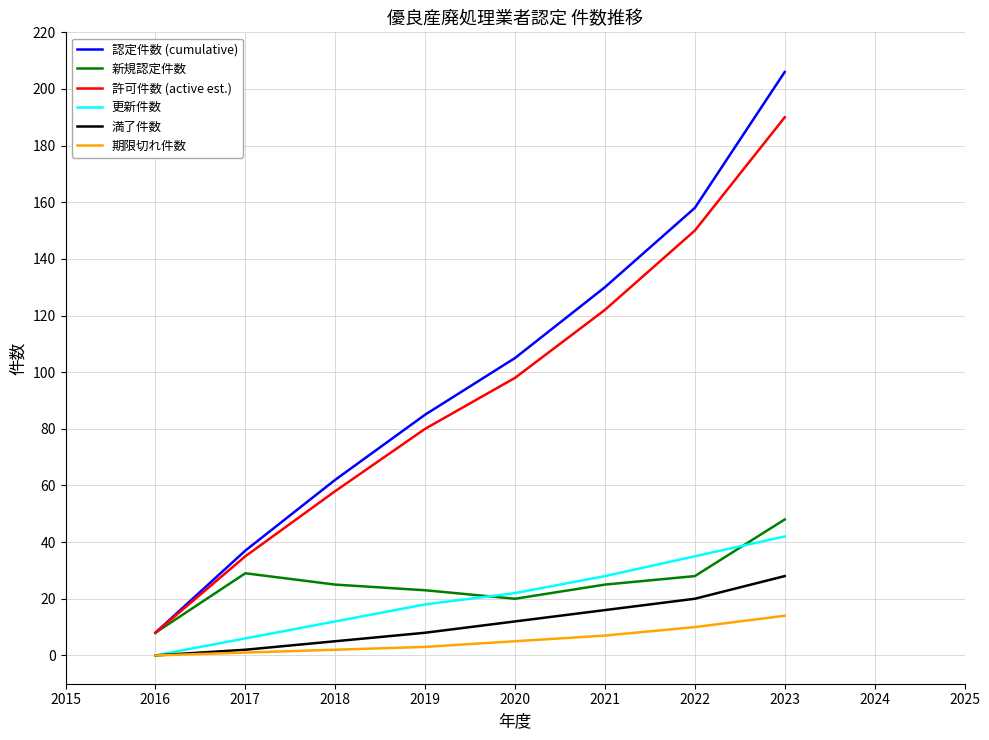

What is the sum of the 満了件数 values at 2019 and 2017?

10